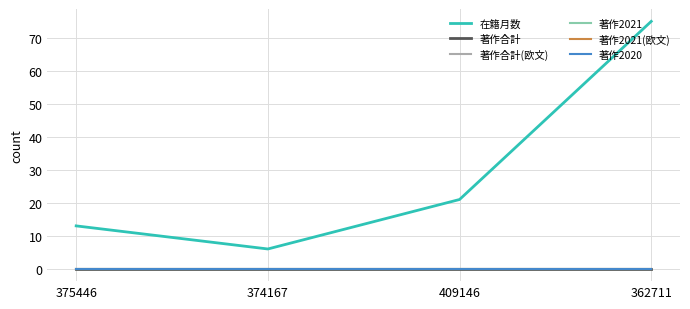

Does the chart display data point markers on the line(s)?

No